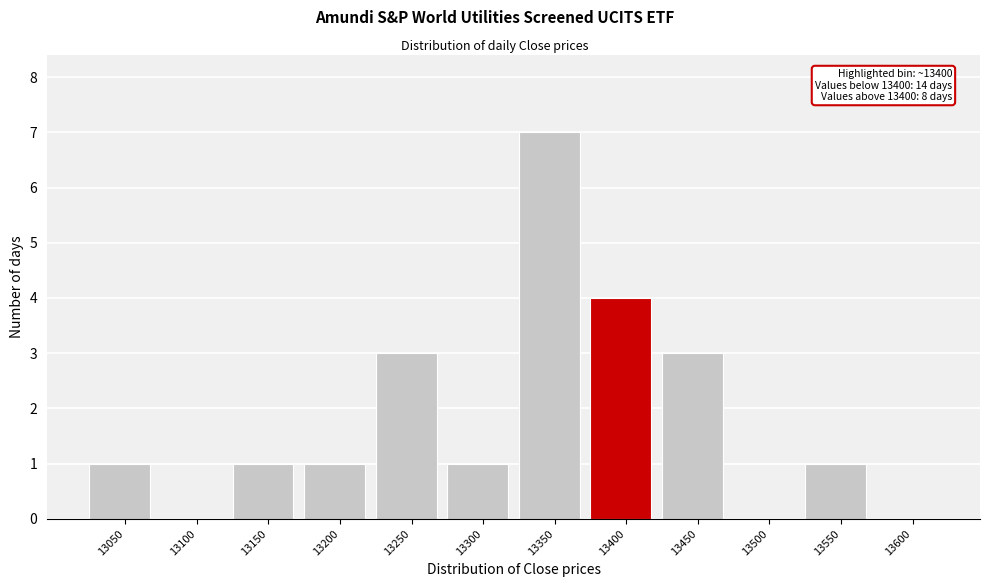

Reading left to right, list all the values displayed in this chart.

13050=1	13100=0	13150=1	13200=1	13250=3	13300=1	13350=7	13400=4	13450=3	13500=0	13550=1	13600=0